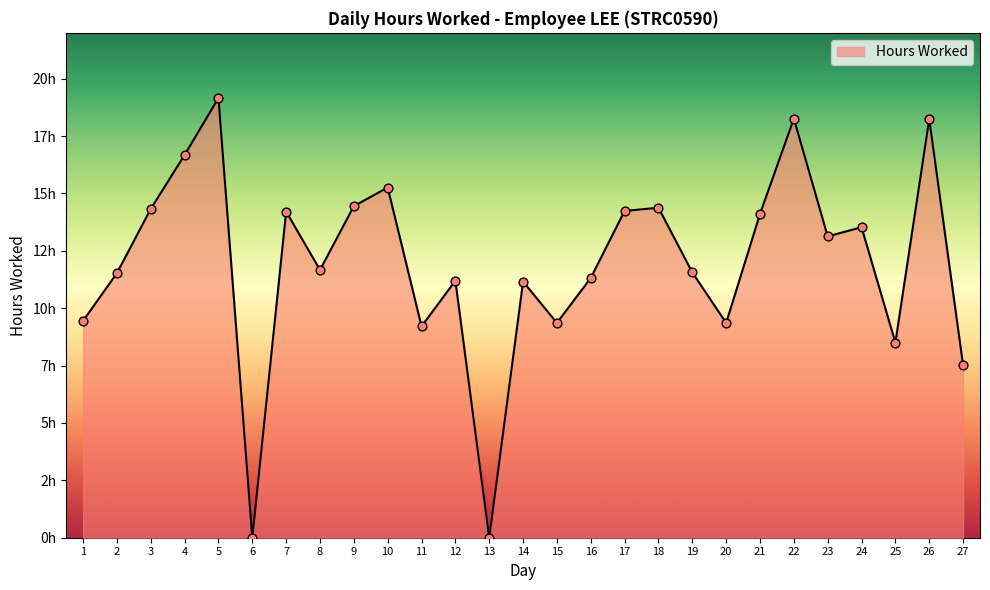

What is the change in value from 25 to 26?

+9.7